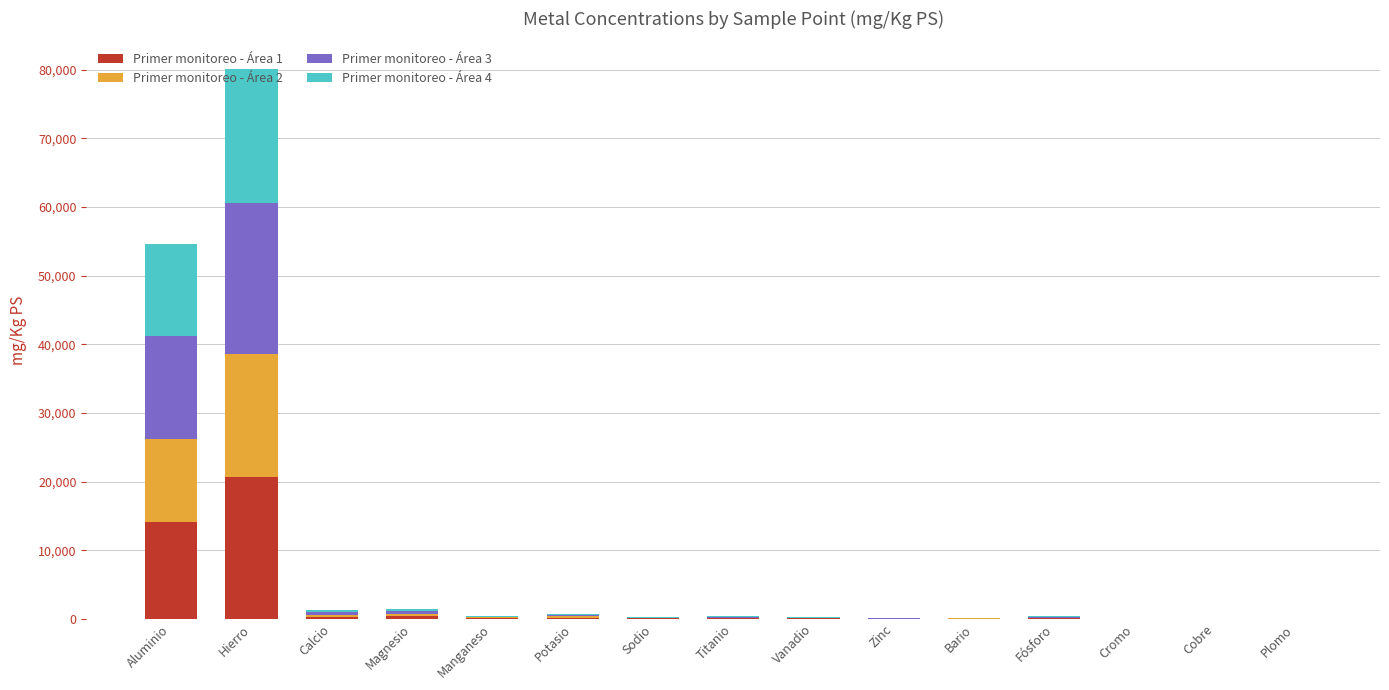

At which category is the sum across all series the highest?

Hierro